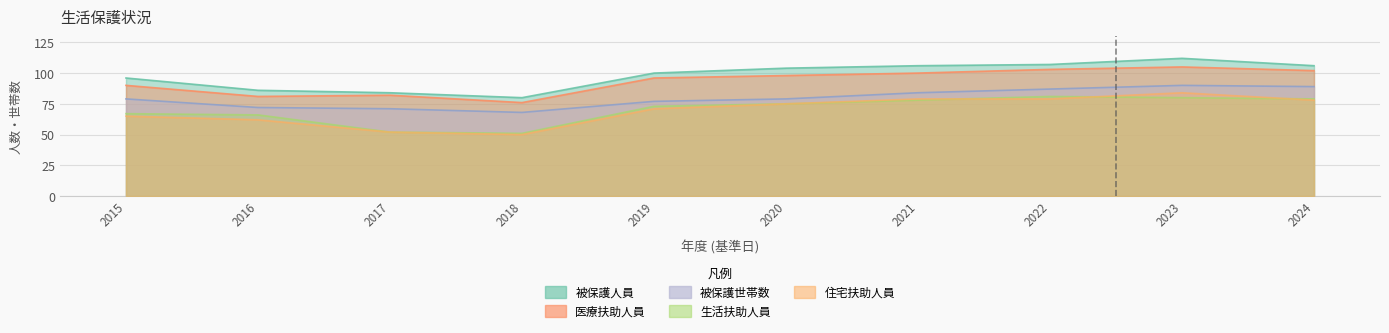

True or false: 住宅扶助人員 has a value of 52 at 2017.

True